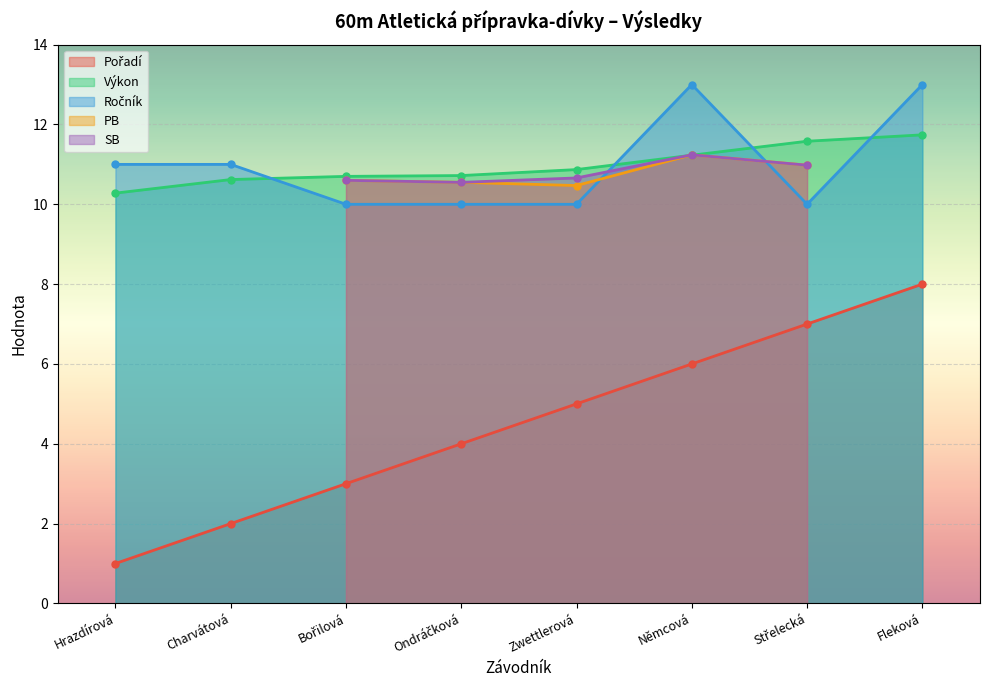

At Charvátová, list the series in order from largest to smallest.

Ročník, Výkon, Pořadí